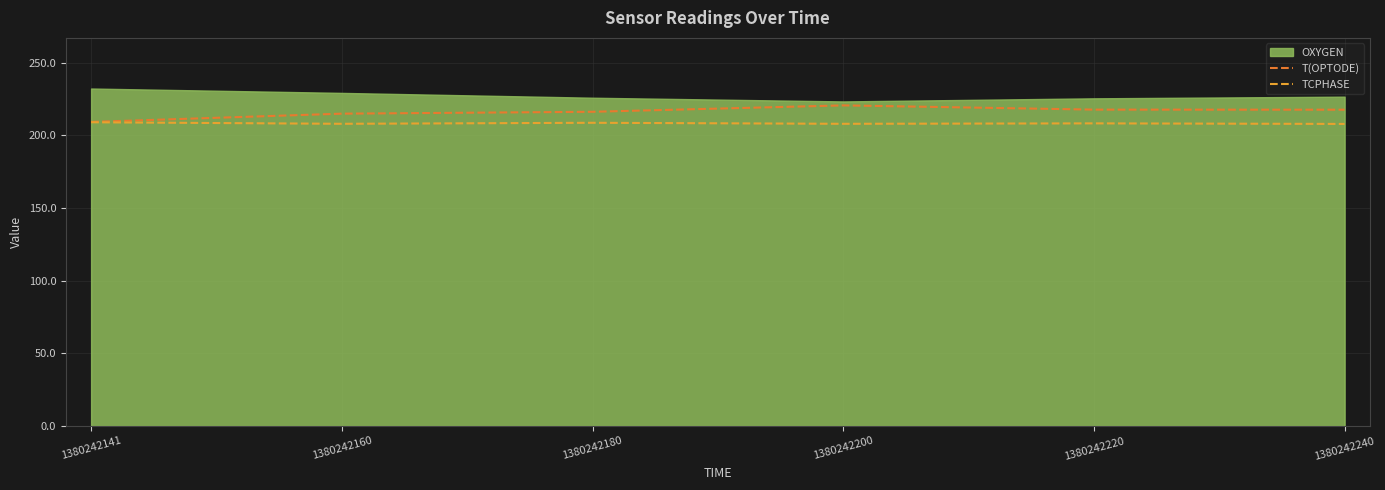

Which category has the lowest value in the T(OPTODE) series?

1380242141